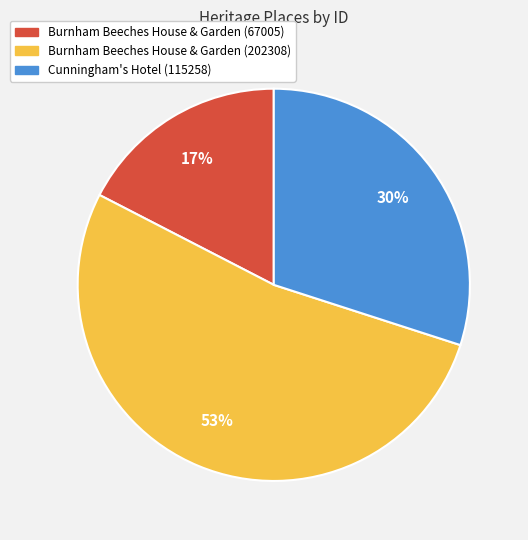

Is Burnham Beeches House & Garden (67005) the majority of the pie?

No